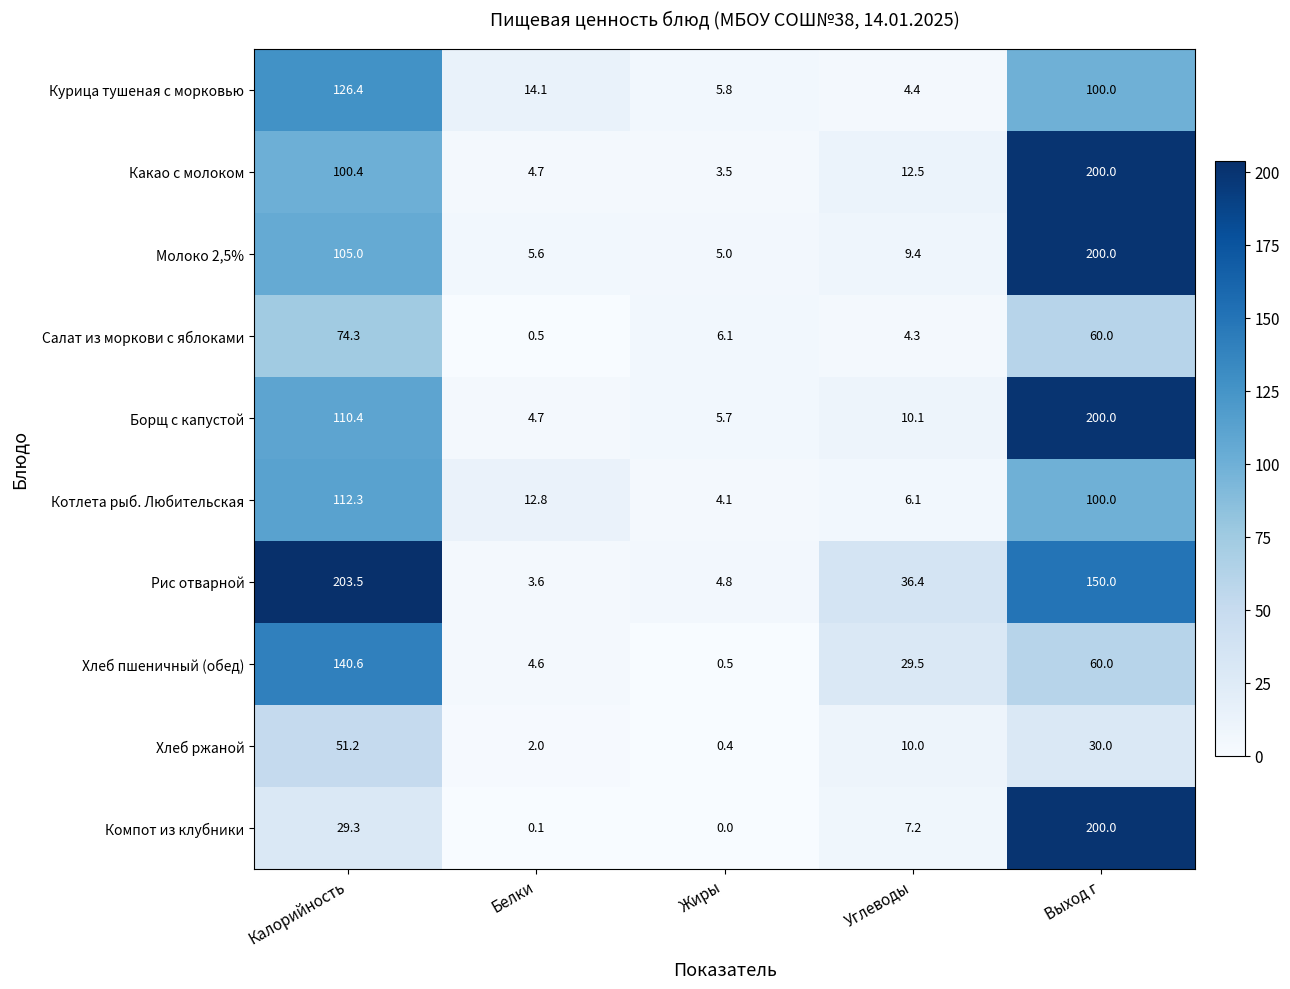

How many distinct data groups are displayed?

10